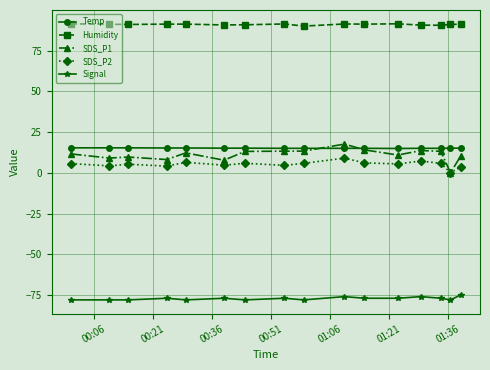

How many lines are shown in the chart?

5